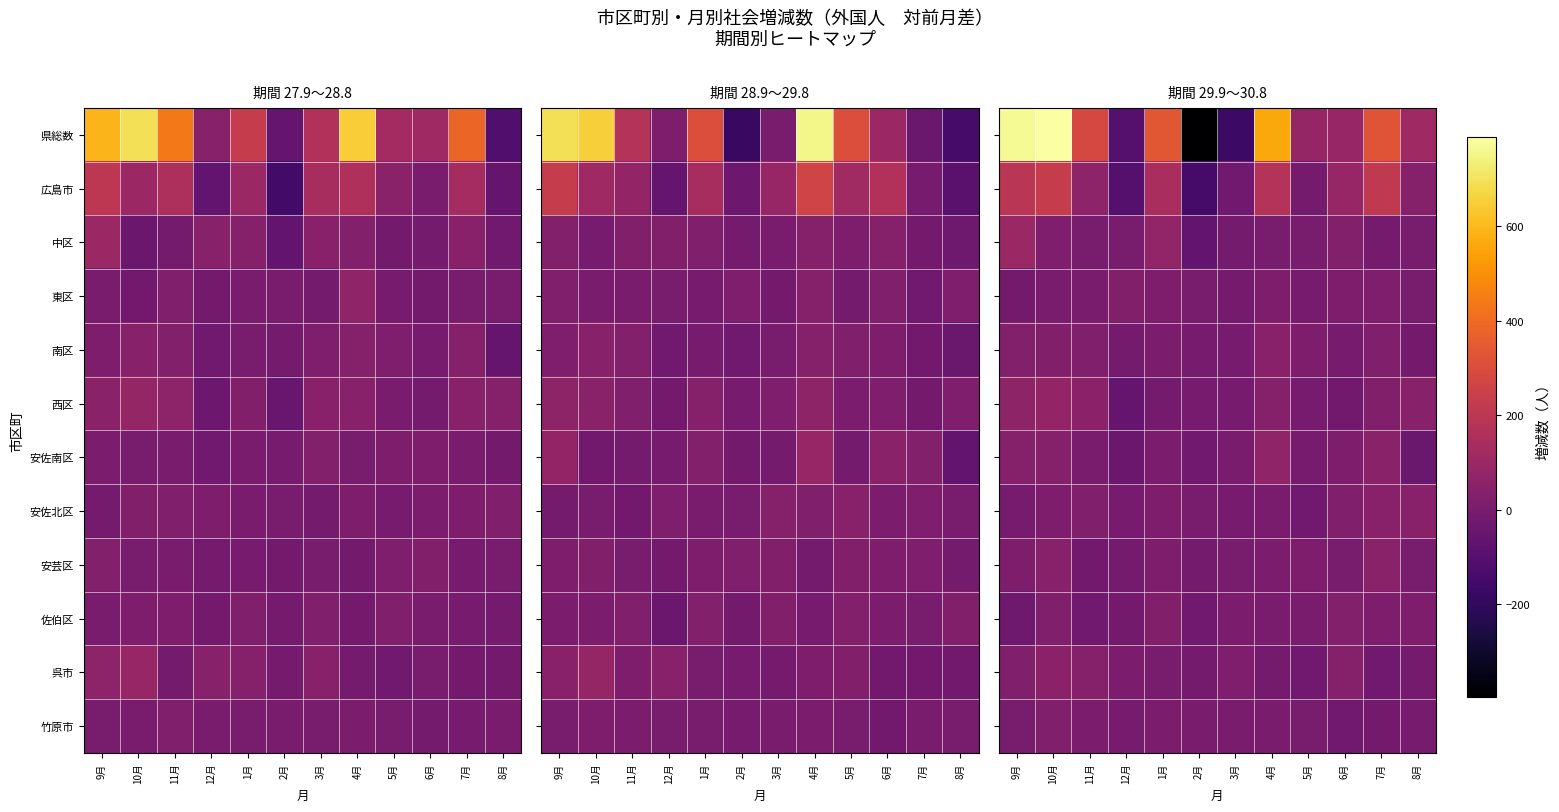

What is the sum of all 西区 values?

198